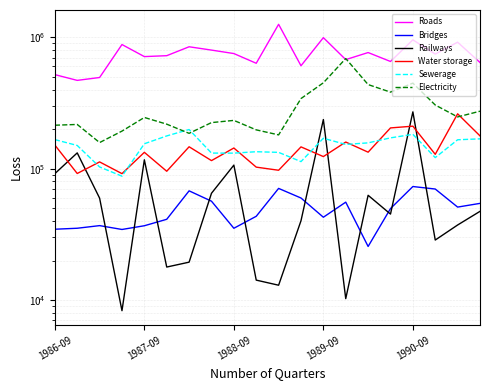

True or false: Roads has a value of 1242017 at 17.

False